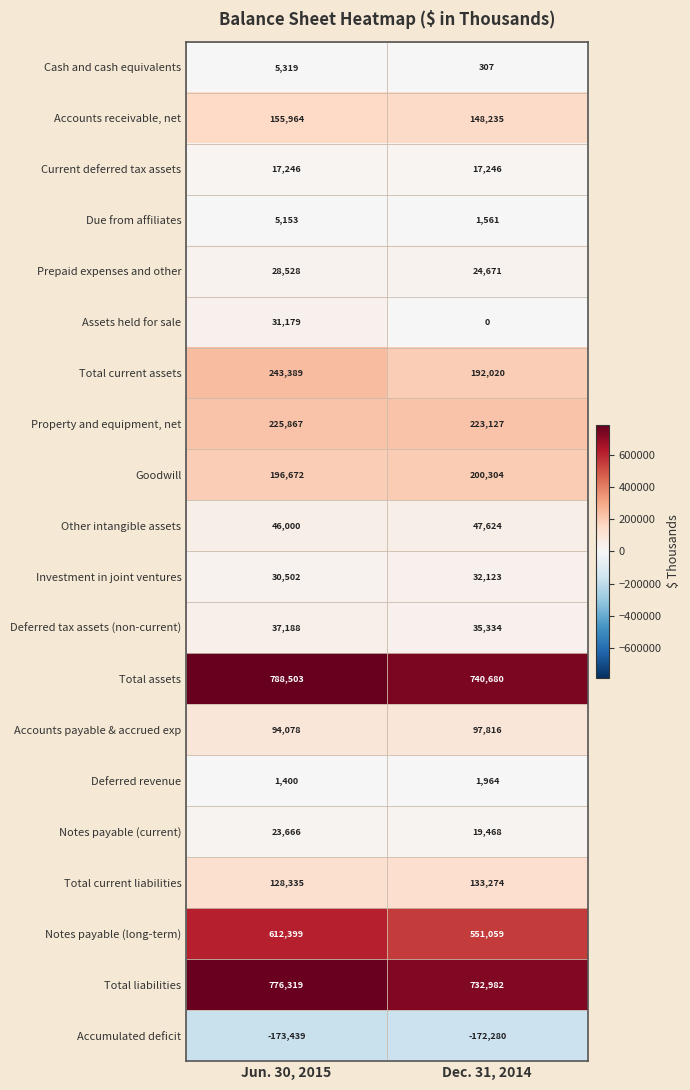

What is the difference between the highest and lowest values at Jun. 30, 2015?

961942